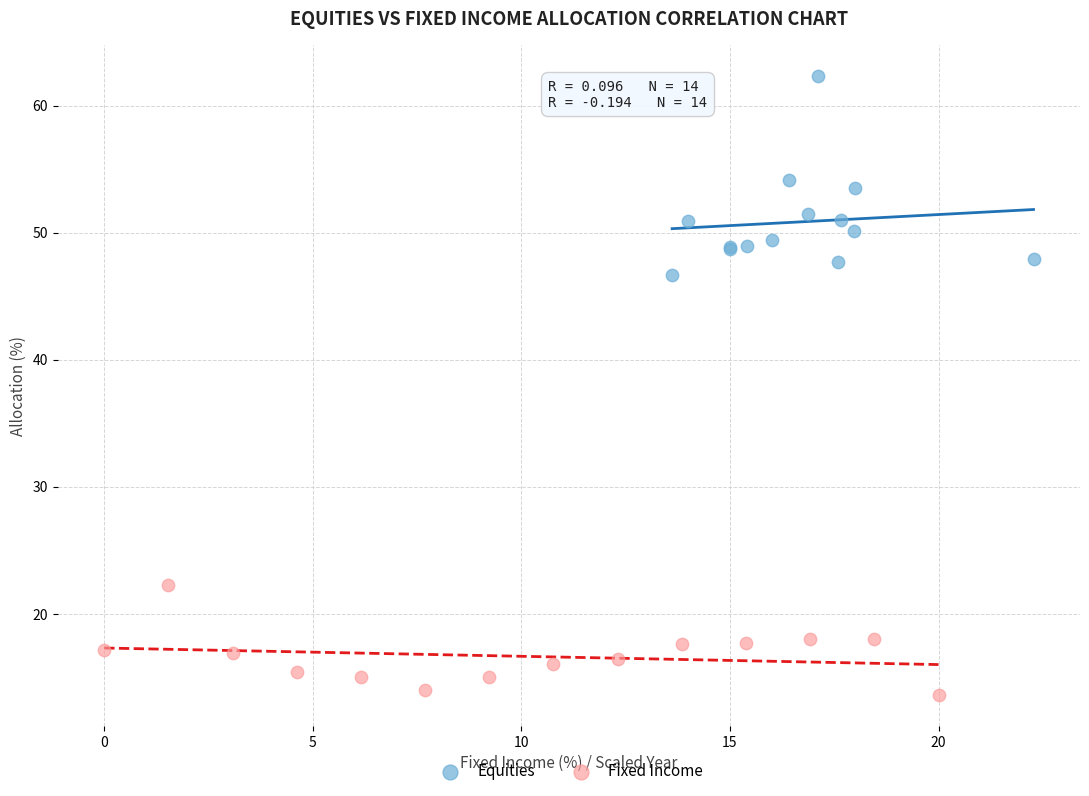

Which series has the widest spread of Y values?

Equities